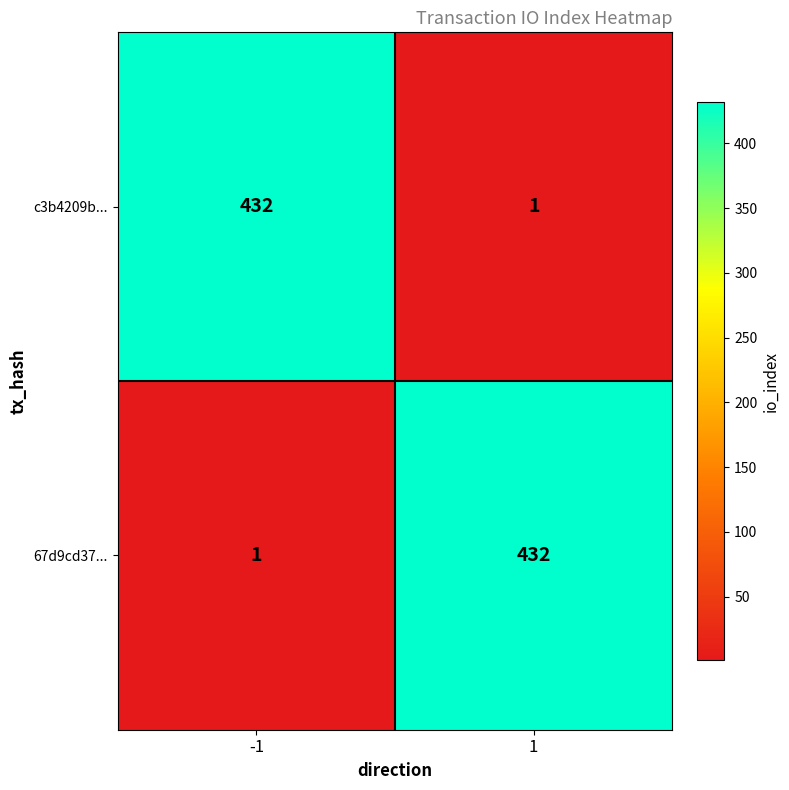

How many distinct data groups are displayed?

2